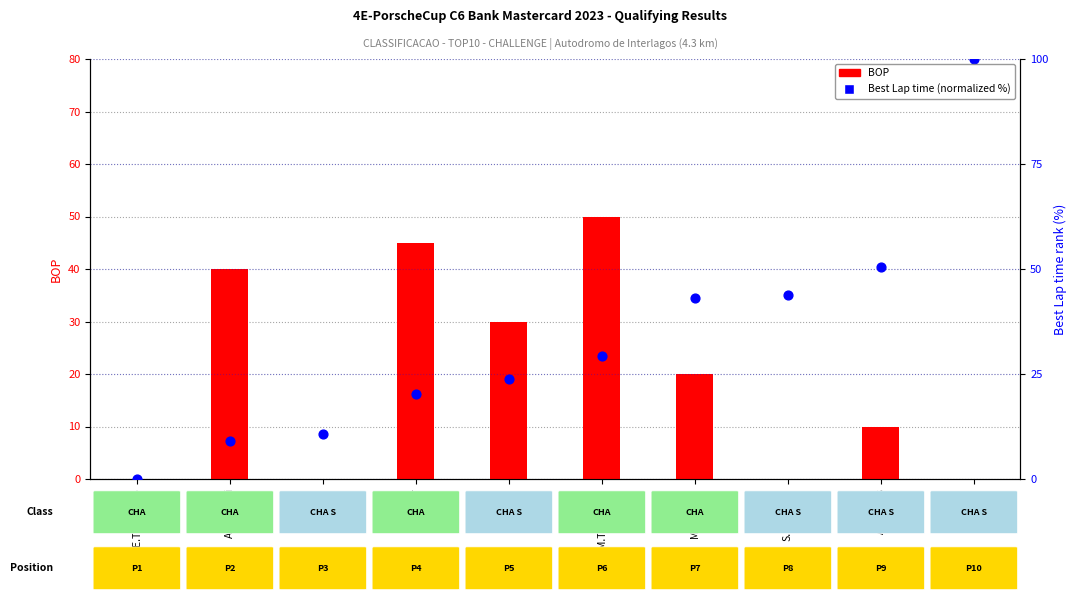

Which series has the largest Y range (max minus min)?

Best Lap time (normalized %)